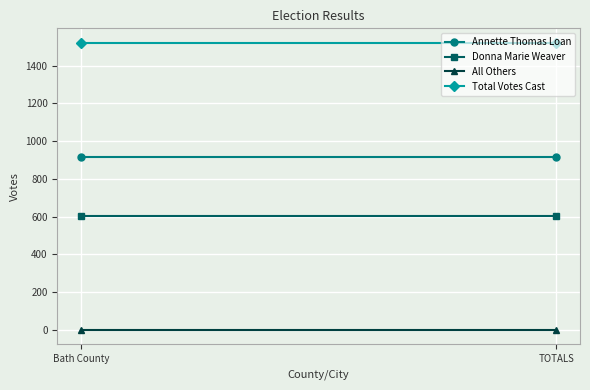

Rank the series by their average value, from lowest to highest.

All Others, Donna Marie Weaver, Annette Thomas Loan, Total Votes Cast